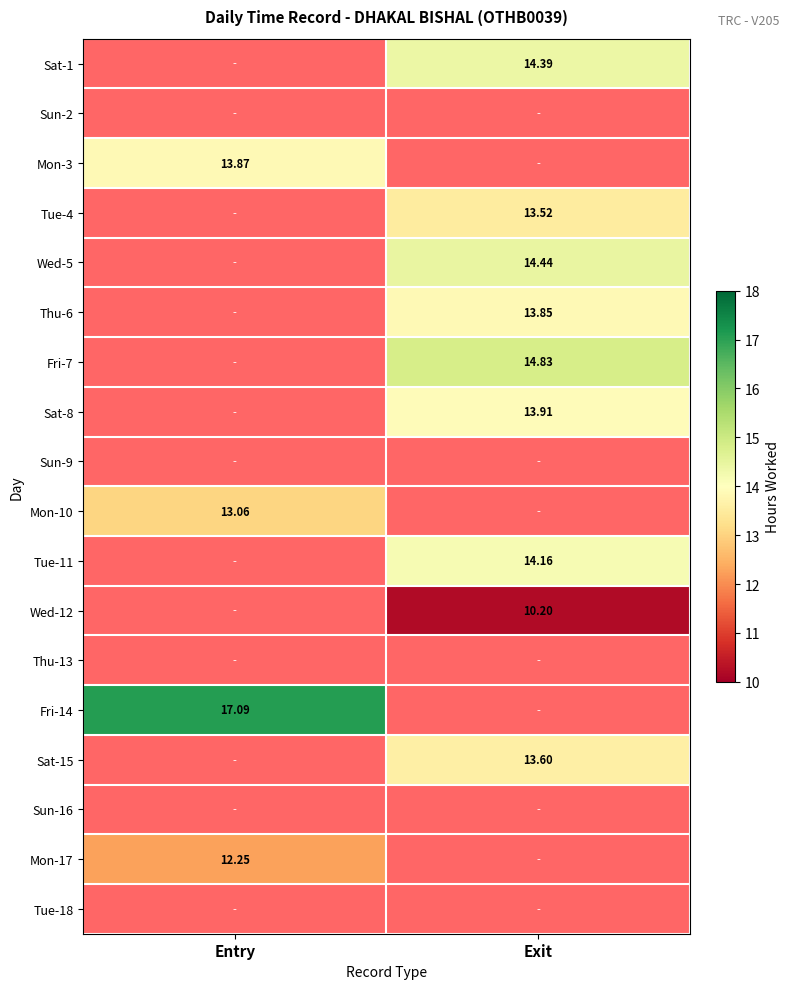

Between Entry and Exit, which is larger?

Exit